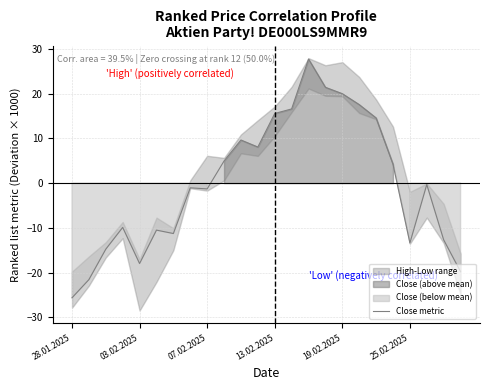

Is it true that Close metric equals 15.6 at 13.02.2025?

True